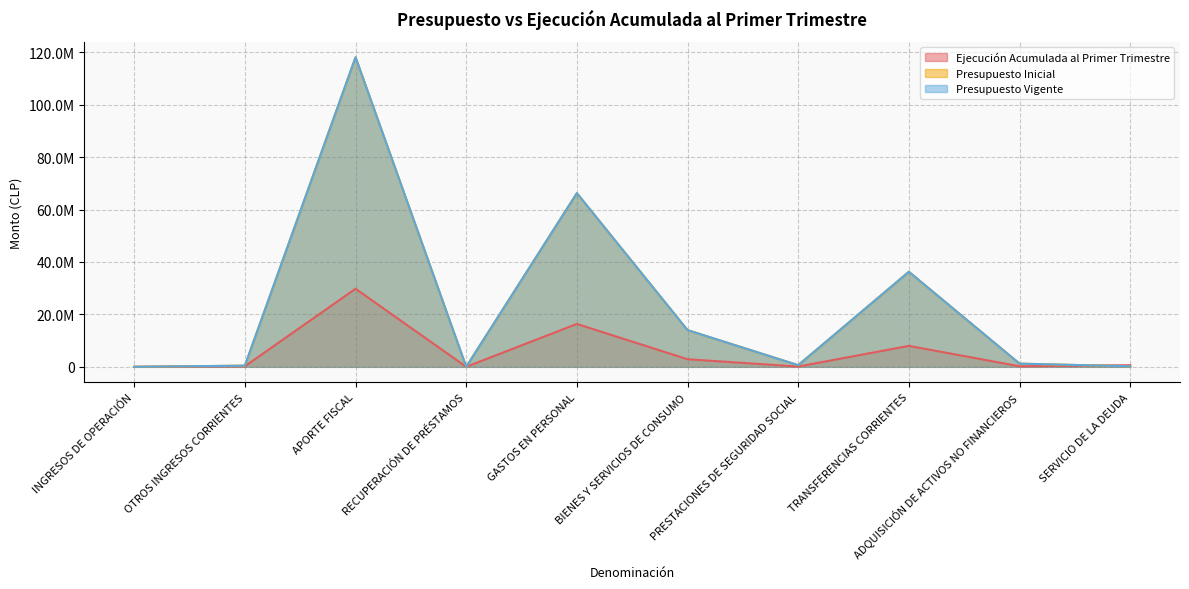

Reading right to left, extract all data points from this chart.

Ejecución Acumulada al Primer Trimestre: SERVICIO DE LA DEUDA=612015	ADQUISICIÓN DE ACTIVOS NO FINANCIEROS=204788	TRANSFERENCIAS CORRIENTES=7988228	PRESTACIONES DE SEGURIDAD SOCIAL=104261	BIENES Y SERVICIOS DE CONSUMO=2884752	GASTOS EN PERSONAL=16364051	RECUPERACIÓN DE PRÉSTAMOS=0	APORTE FISCAL=29800190	OTROS INGRESOS CORRIENTES=190445	INGRESOS DE OPERACIÓN=104
Presupuesto Inicial: SERVICIO DE LA DEUDA=190604	ADQUISICIÓN DE ACTIVOS NO FINANCIEROS=1213273	TRANSFERENCIAS CORRIENTES=36271501	PRESTACIONES DE SEGURIDAD SOCIAL=619359	BIENES Y SERVICIOS DE CONSUMO=14005807	GASTOS EN PERSONAL=66279559	RECUPERACIÓN DE PRÉSTAMOS=113	APORTE FISCAL=118138807	OTROS INGRESOS CORRIENTES=436151	INGRESOS DE OPERACIÓN=5032
Presupuesto Vigente: SERVICIO DE LA DEUDA=190604	ADQUISICIÓN DE ACTIVOS NO FINANCIEROS=1213273	TRANSFERENCIAS CORRIENTES=36271501	PRESTACIONES DE SEGURIDAD SOCIAL=619359	BIENES Y SERVICIOS DE CONSUMO=14005807	GASTOS EN PERSONAL=66279559	RECUPERACIÓN DE PRÉSTAMOS=113	APORTE FISCAL=118138807	OTROS INGRESOS CORRIENTES=436151	INGRESOS DE OPERACIÓN=5032